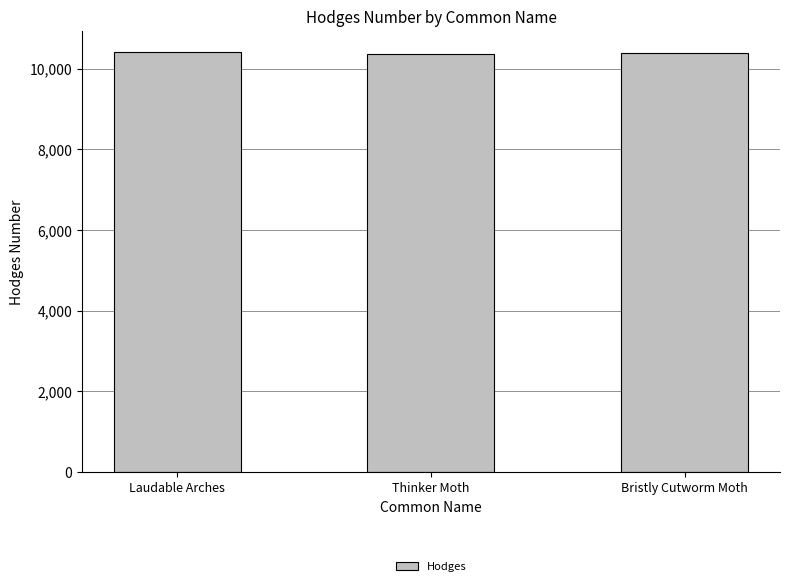

What is the label of the 3rd bar from the left?

Bristly Cutworm Moth